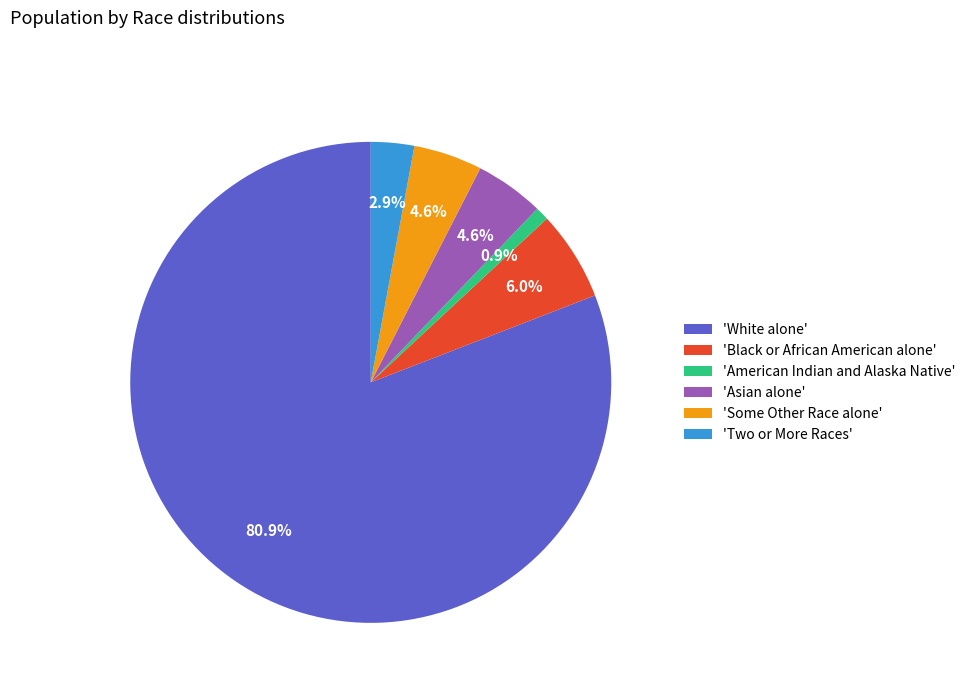

What portion of the pie excludes 'Two or More Races'?

97.1%